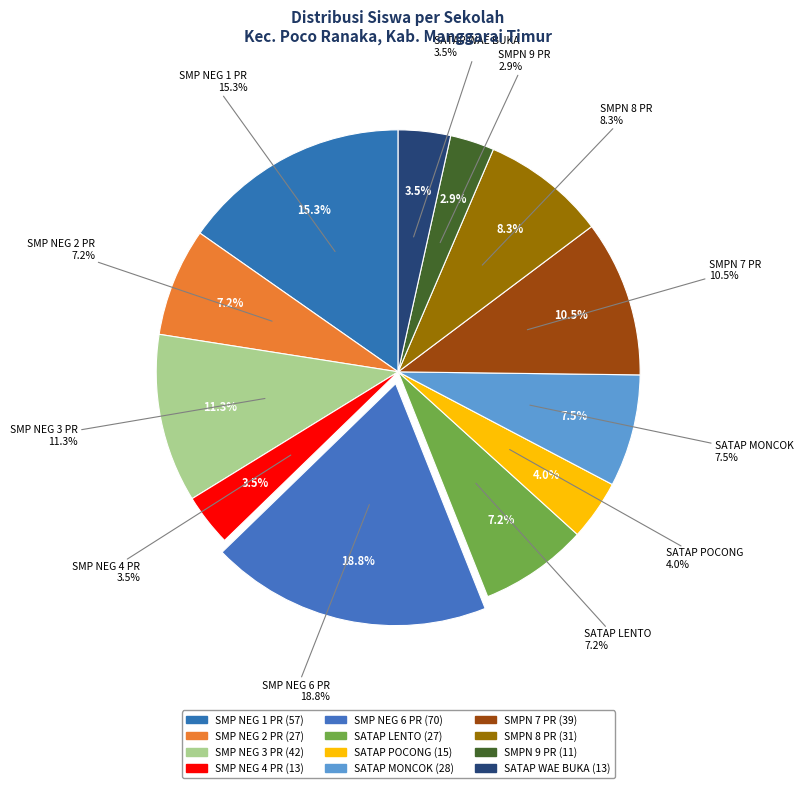

To the nearest percent, what is the difference between the SMP NEGERI 6 POCO RANAKA and SMPN 9 POCO RANAKA slice percentages?

16%